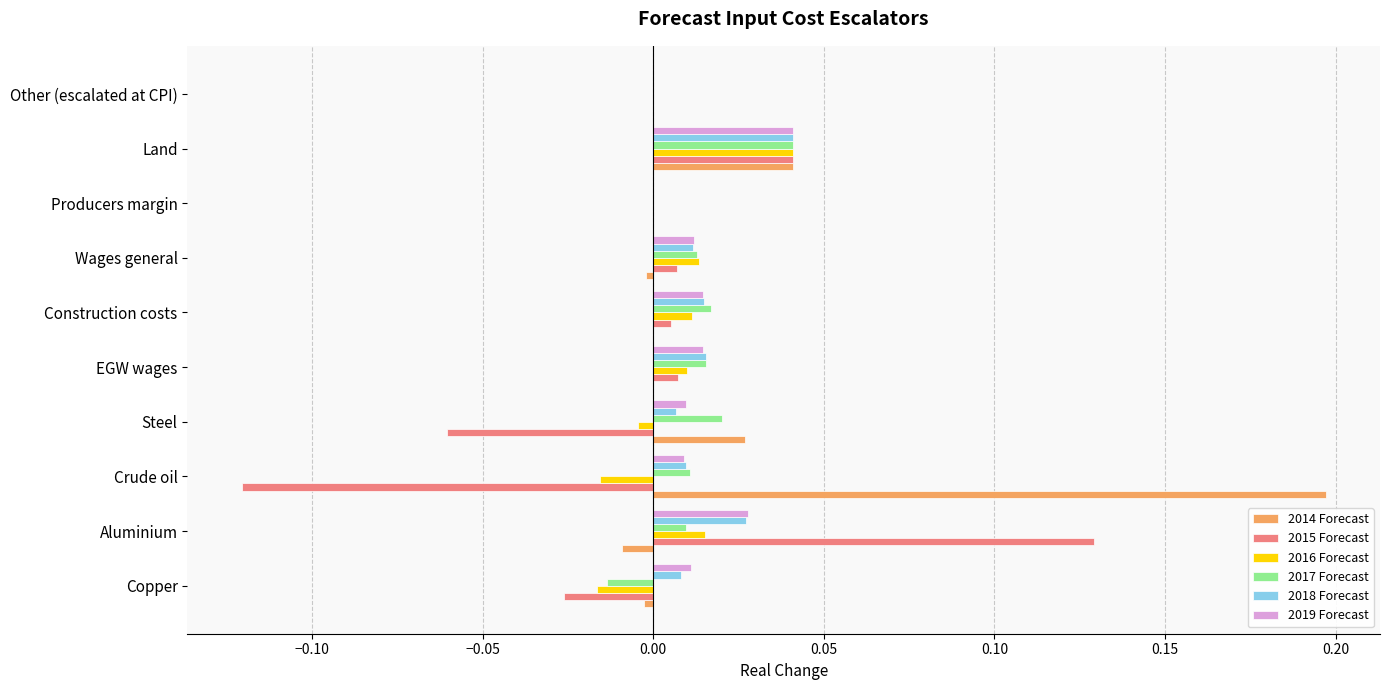

Is it true that 2018 Forecast equals 0.0 at Producers margin?

True